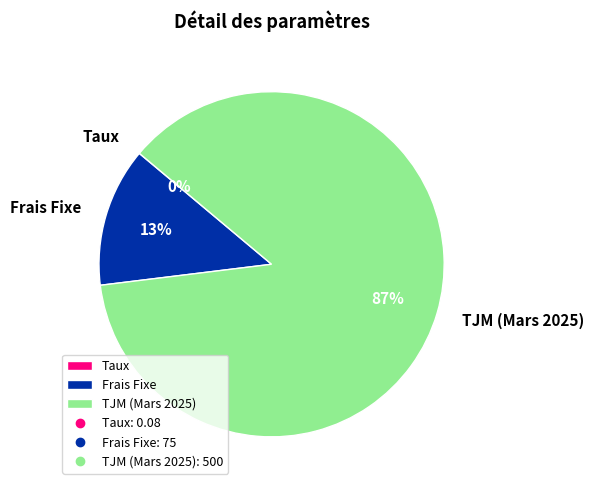

To the nearest percent, what is the combined percentage of TJM (Mars 2025) and Frais Fixe?

100%